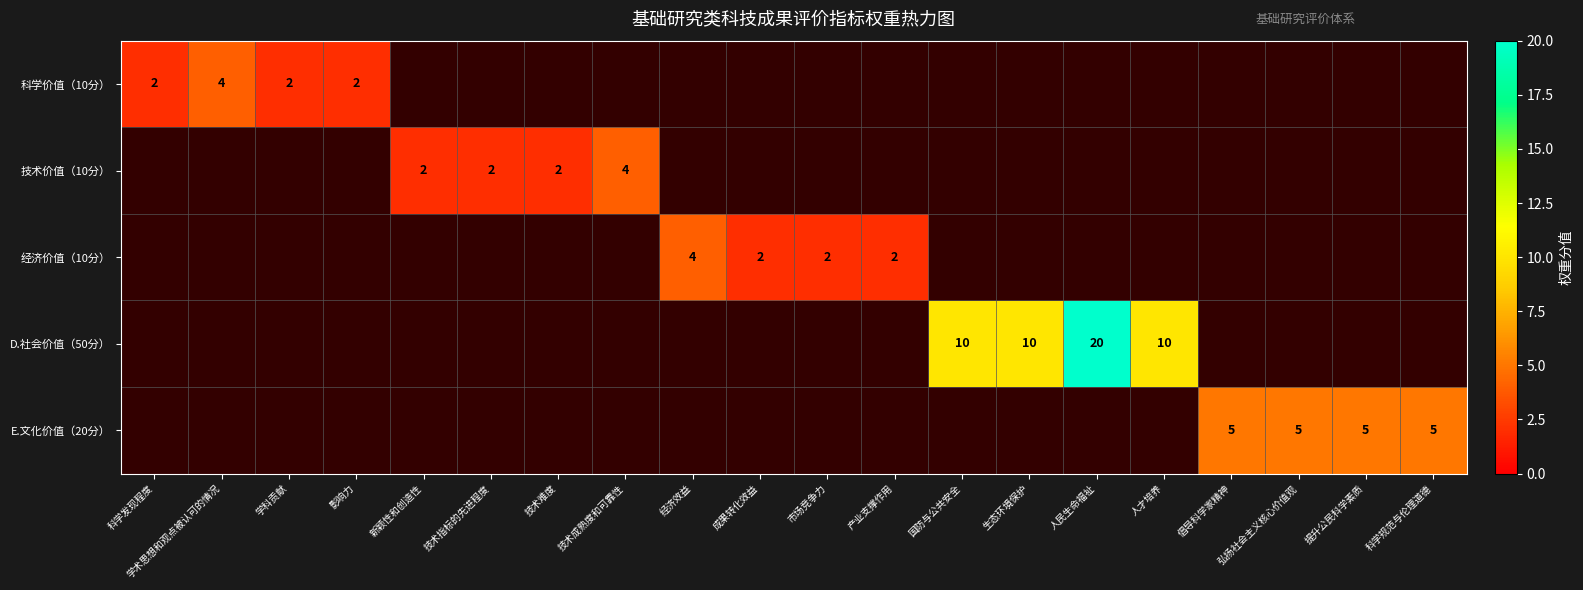

What is the maximum value shown in the chart?

20.0